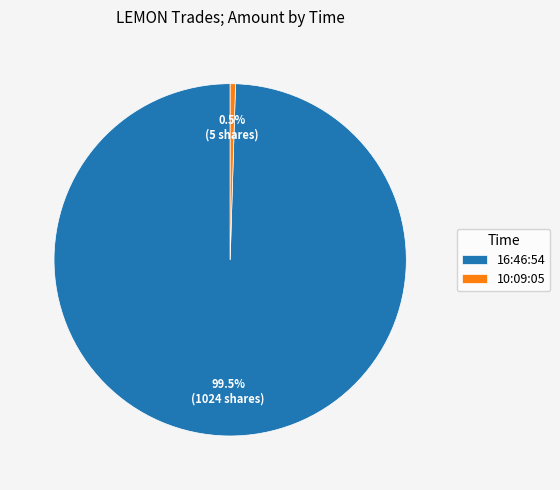

Do 10:09:05 and 16:46:54 together represent more than half of the pie?

Yes